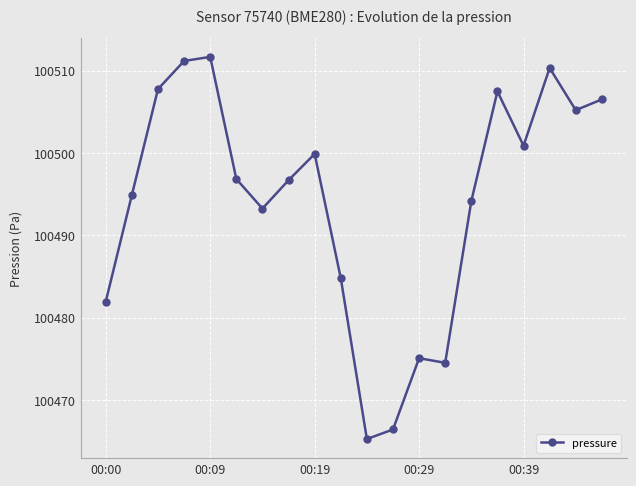

What is the average value?

100494.2